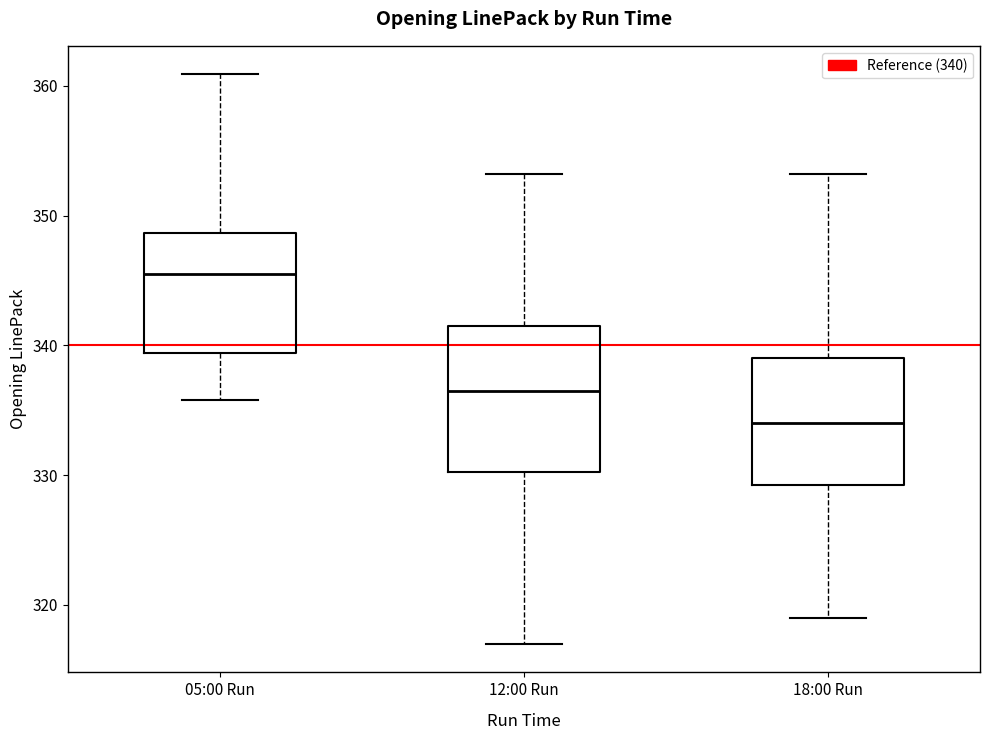

Reading left to right, transcribe this box plot: for each box, give where its median line is, the range the box spans, and where its two whiskers end, as read against the y-axis. The values are not printed on the chart, so give them approximately, as read against the axis.

05:00 Run: median 346, box 339 to 349, whiskers 336 to 361
12:00 Run: median 337, box 330 to 342, whiskers 317 to 353
18:00 Run: median 334, box 329 to 339, whiskers 319 to 353